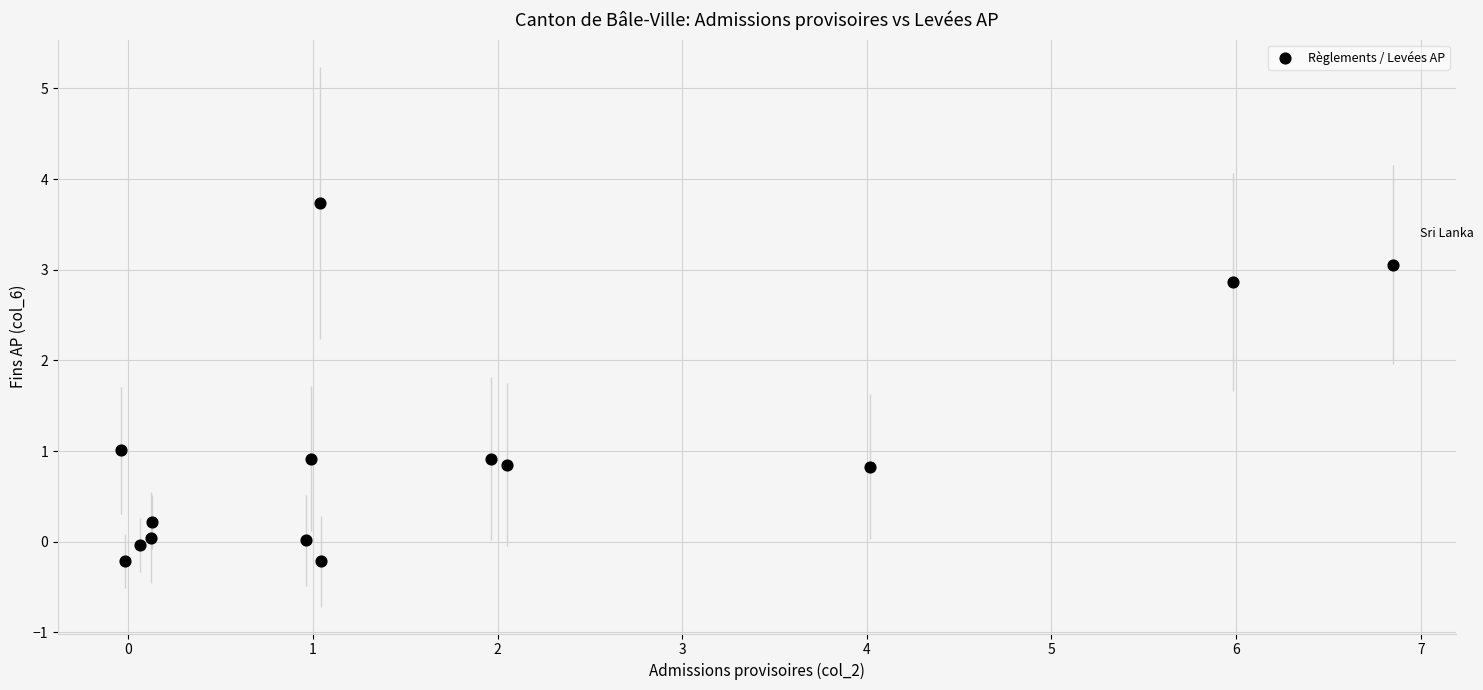

What is the range of X values (max minus min)?

6.9